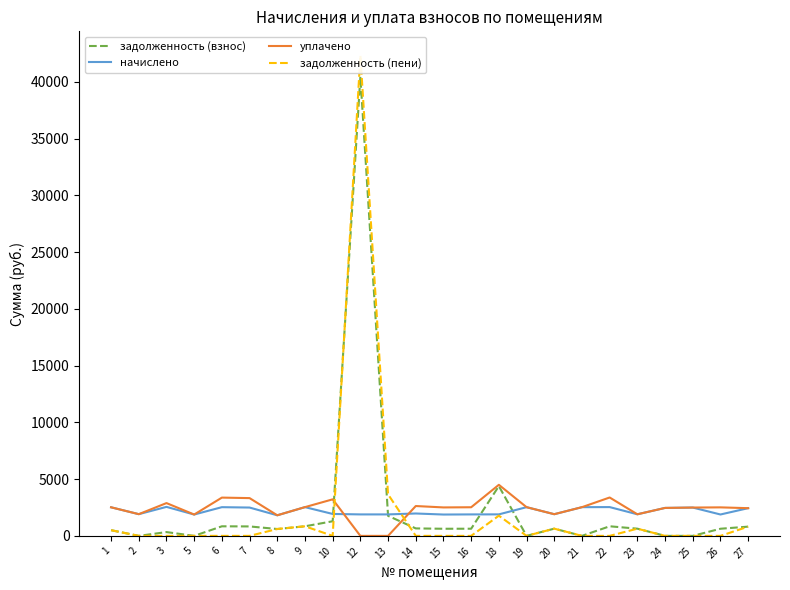

Reading left to right, transcribe all the data shown in this chart.

задолженность (взнос): 1=500.8	2=0.0	3=334.1	5=0.0	6=843.1	7=832.0	8=604.7	9=844.3	10=1288.0	12=40454.5	13=1766.3	14=657.5	15=626.8	16=630.5	18=4386.3	19=0.0	20=636.6	21=0.0	22=845.5	23=634.2	24=0.0	25=0.0	26=628.0	27=813.6
начислено: 1=2518.2	2=1913.5	3=2555.1	5=1880.4	6=2529.3	7=2496.1	8=1814.0	9=2533.0	10=1932.0	12=1891.4	13=1891.4	14=1972.6	15=1880.4	16=1891.4	18=1895.1	19=2529.3	20=1909.9	21=2529.3	22=2536.7	23=1902.5	24=2462.9	25=2496.1	26=1884.1	27=2440.8
уплачено: 1=2518.2	2=1913.5	3=2889.2	5=1880.4	6=3372.4	7=3328.1	8=1814.0	9=2533.0	10=3220.0	12=0.0	13=0.0	14=2630.1	15=2507.2	16=2521.9	18=4500.0	19=2529.3	20=1909.9	21=2529.3	22=3382.2	23=1902.5	24=2462.9	25=2496.1	26=2512.1	27=2440.8
задолженность (пени): 1=500.8	2=0.0	3=0.0	5=0.0	6=0.0	7=0.0	8=604.7	9=844.3	10=0.0	12=42346.0	13=3657.8	14=0.0	15=0.0	16=0.0	18=1781.5	19=0.0	20=636.6	21=0.0	22=0.0	23=634.2	24=0.0	25=0.0	26=0.0	27=813.6